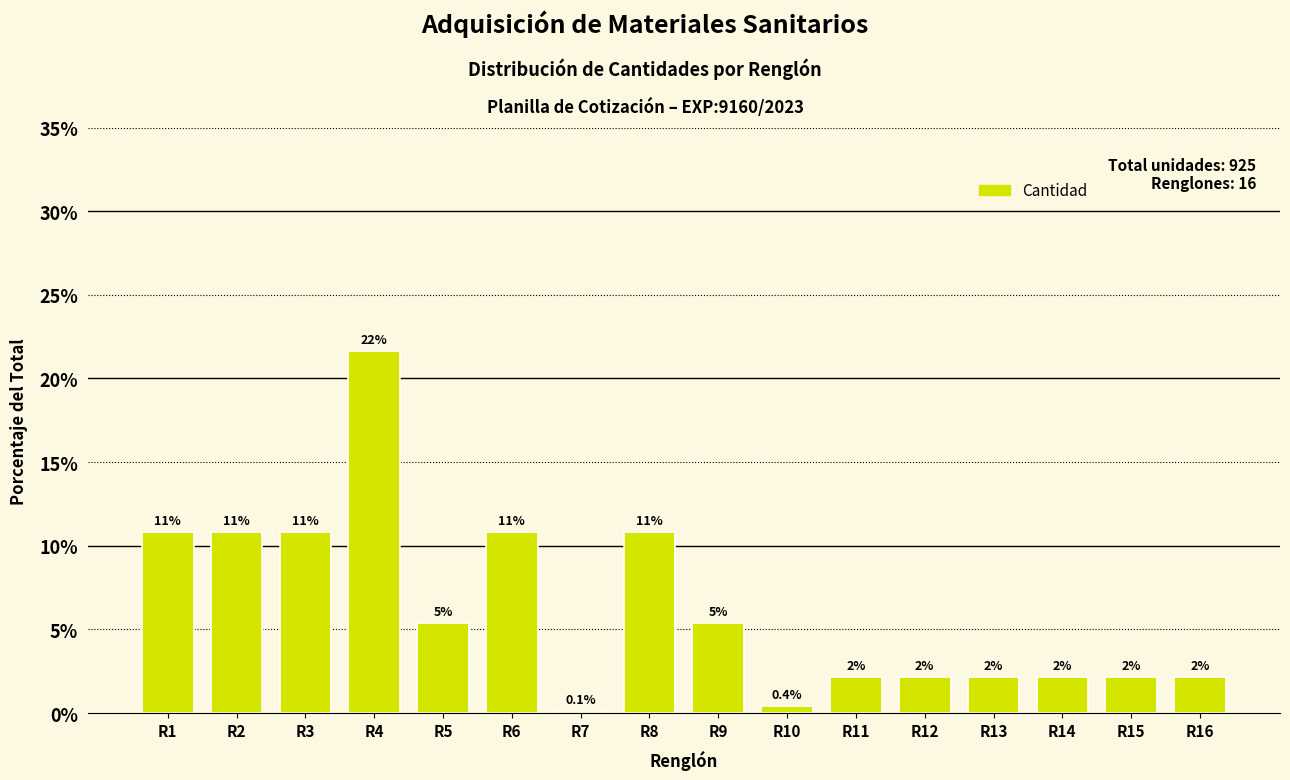

How many bars are there in total?

16